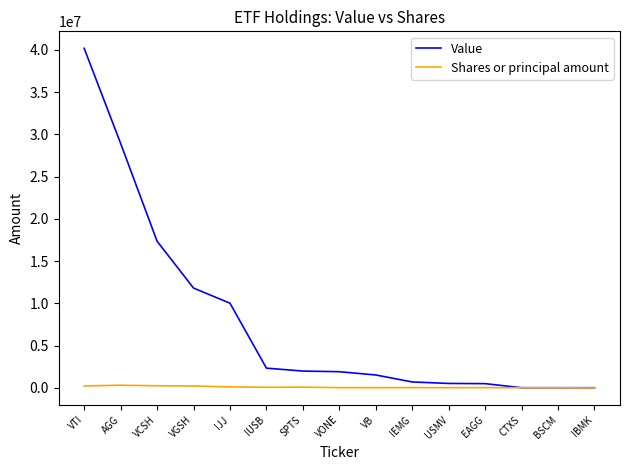

What is the difference between the Shares or principal amount values at SPTS and USMV?

61241